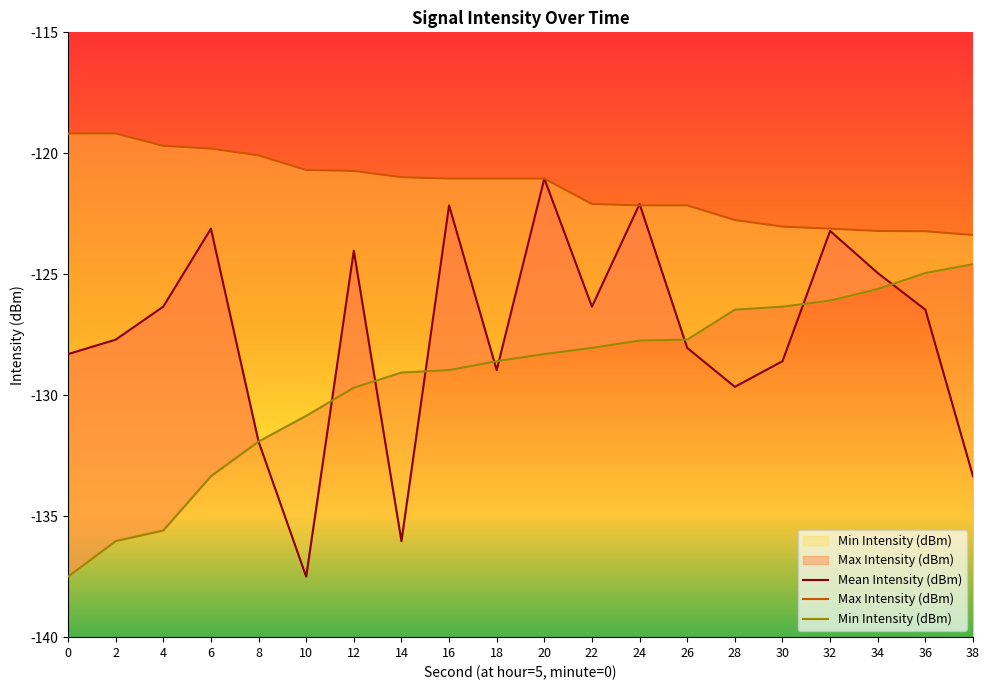

At which label does Min Intensity (dBm) reach its peak?

38